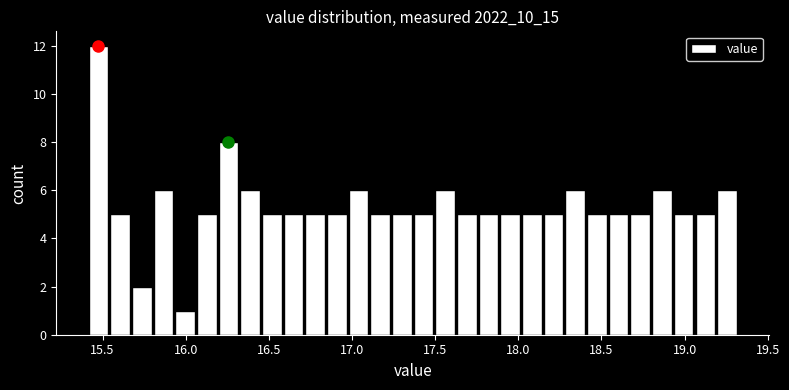

Read against the x-axis, roughly where is the centre of the tallest bar?

15.50